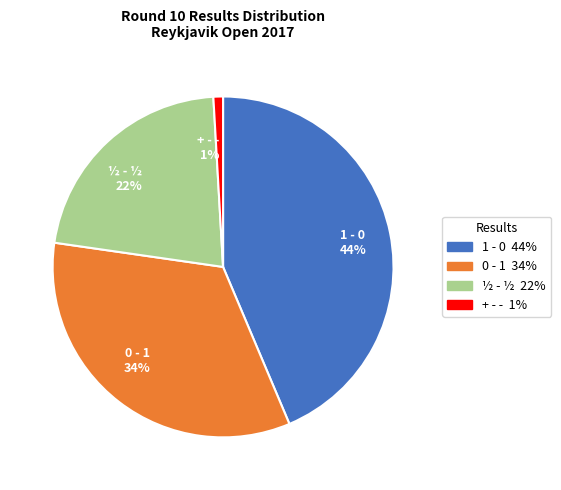

What is the smallest slice in the pie chart?

+ - -